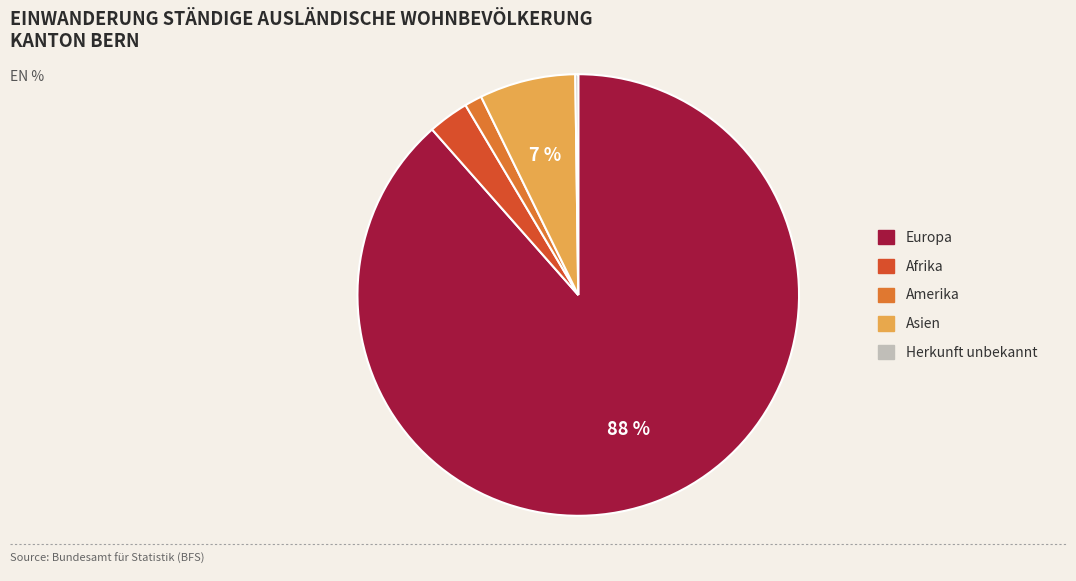

Is there any slice that represents more than half of the pie?

Yes